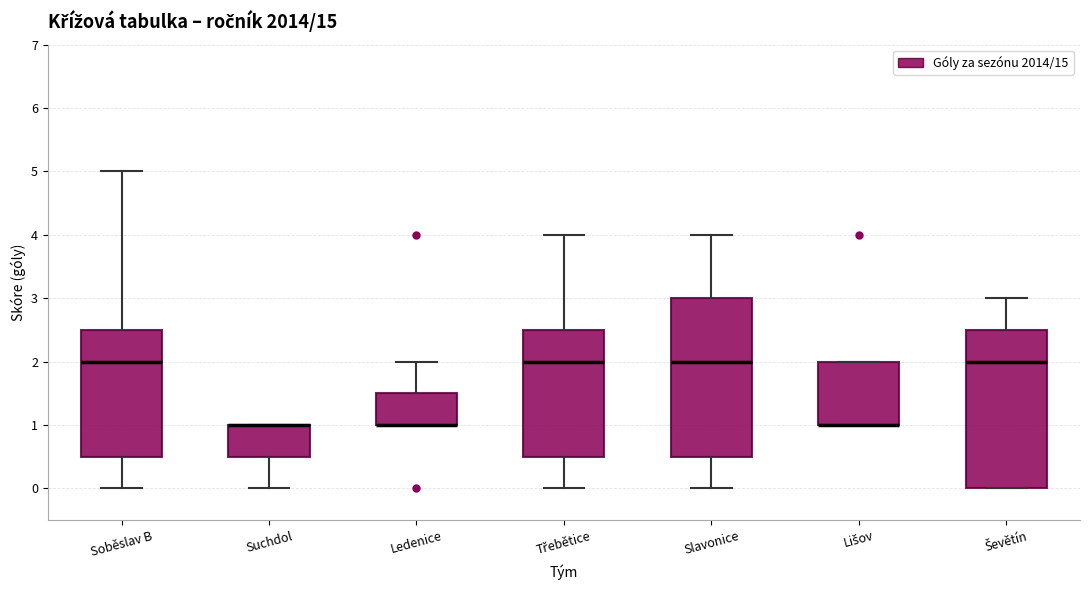

Reading left to right, read every box against the y-axis: the position of its median line, the range the box covers, and the ends of its whiskers. The values are not printed on the chart, so give them approximately, as read against the axis.

Soběslav B: median 2.0, box 0.5 to 2.5, whiskers 0.0 to 5.0
Suchdol: median 1.0 (drawn on the box's upper edge), box 0.5 to 1.0, whiskers 0.0 to 1.0
Ledenice: median 1.0 (drawn on the box's lower edge), box 1.0 to 1.5, whiskers 1.0 to 2.0
Třebětice: median 2.0, box 0.5 to 2.5, whiskers 0.0 to 4.0
Slavonice: median 2.0, box 0.5 to 3.0, whiskers 0.0 to 4.0
Lišov: median 1.0 (drawn on the box's lower edge), box 1.0 to 2.0, whiskers 1.0 to 2.0
Ševětín: median 2.0, box 0.0 to 2.5, whiskers 0.0 to 3.0